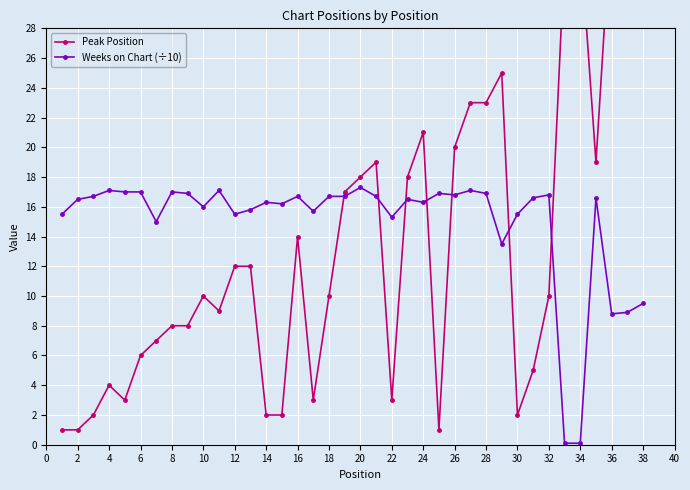

True or false: Peak Position and Weeks on Chart (÷10) cross at least once.

True